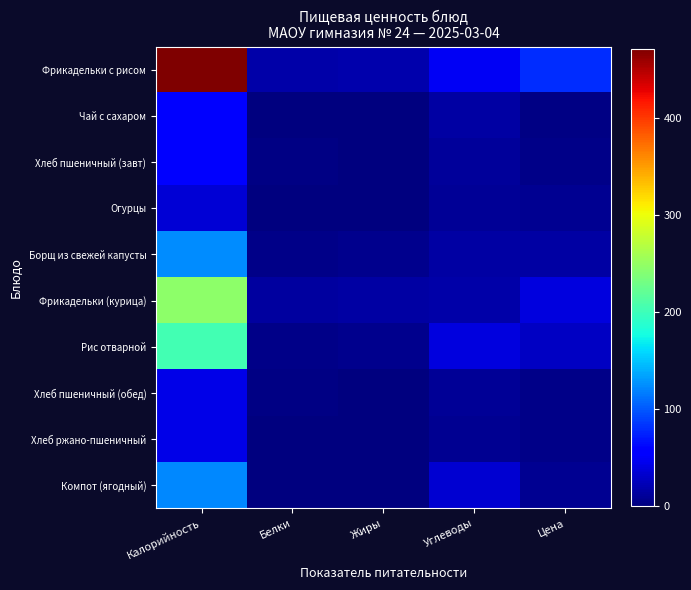

Reading left to right, list all the values displayed in this chart.

Фрикадельки с рисом: Калорийность=471.0	Белки=17.0	Жиры=19.0	Углеводы=48.0	Цена=80.4
Чай с сахаром: Калорийность=58.0	Белки=0.0	Жиры=0.0	Углеводы=15.0	Цена=2.7
Хлеб пшеничный (завт): Калорийность=58.0	Белки=2.3	Жиры=0.0	Углеводы=12.0	Цена=4.9
Огурцы: Калорийность=36.0	Белки=0.3	Жиры=0.3	Углеводы=9.8	Цена=8.2
Борщ из свежей капусты: Калорийность=125.0	Белки=5.0	Жиры=6.0	Углеводы=16.0	Цена=14.7
Фрикадельки (курица): Калорийность=245.0	Белки=14.0	Жиры=16.0	Углеводы=18.0	Цена=39.5
Рис отварной: Калорийность=204.0	Белки=4.0	Жиры=6.0	Углеводы=39.0	Цена=27.9
Хлеб пшеничный (обед): Калорийность=44.0	Белки=2.0	Жиры=0.3	Углеводы=9.8	Цена=4.9
Хлеб ржано-пшеничный: Калорийность=44.0	Белки=1.0	Жиры=0.3	Углеводы=9.0	Цена=4.9
Компот (ягодный): Калорийность=123.0	Белки=0.0	Жиры=0.0	Углеводы=34.0	Цена=7.8